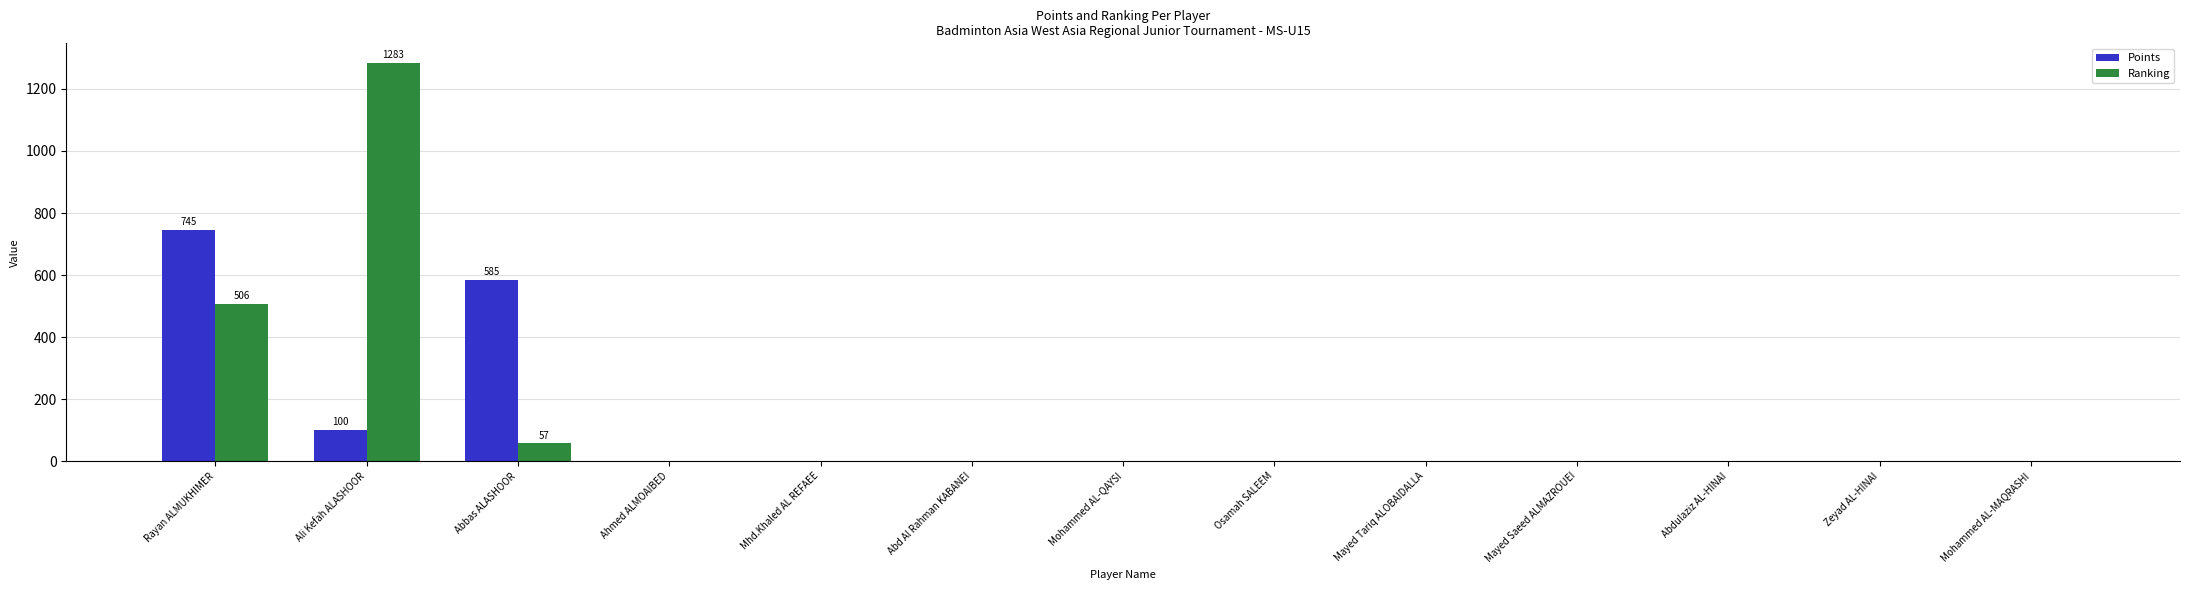

The Points series shows 745 at Rayan ALMUKHIMER. True or false?

True